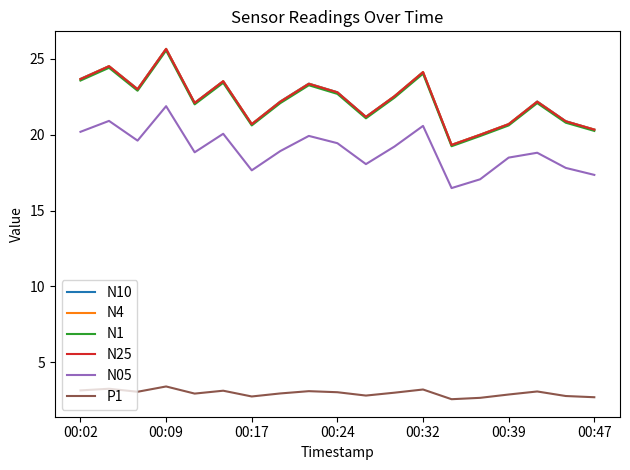

Does the chart display data point markers on the line(s)?

No